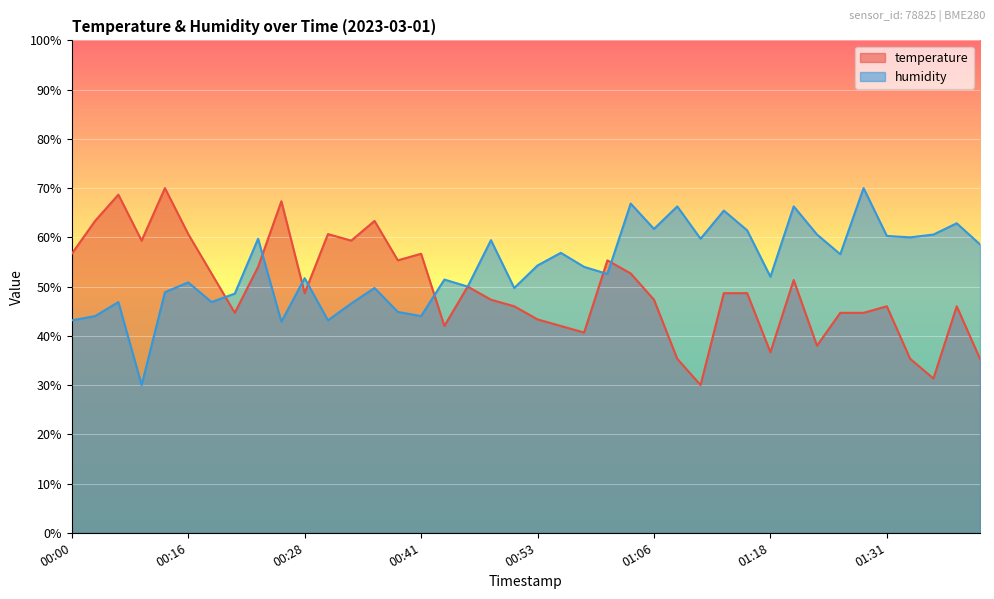

How many interior local peaks does the humidity series have?

14